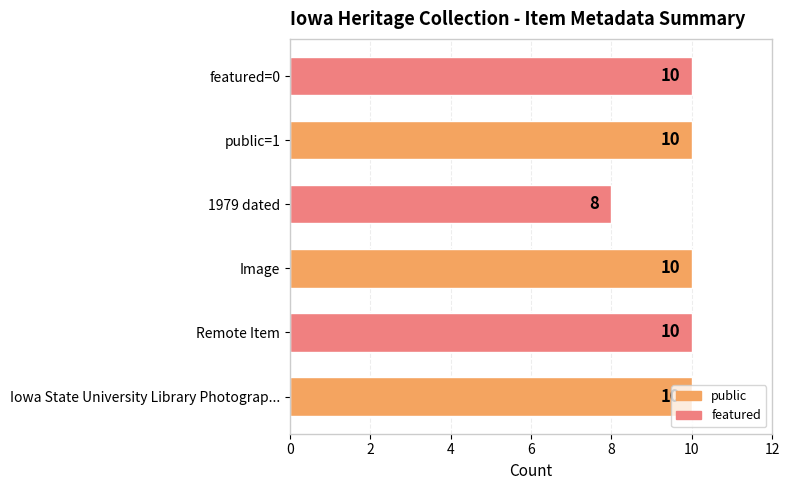

What is the ratio of the value at 1979 dated to the value at Remote Item?

0.8